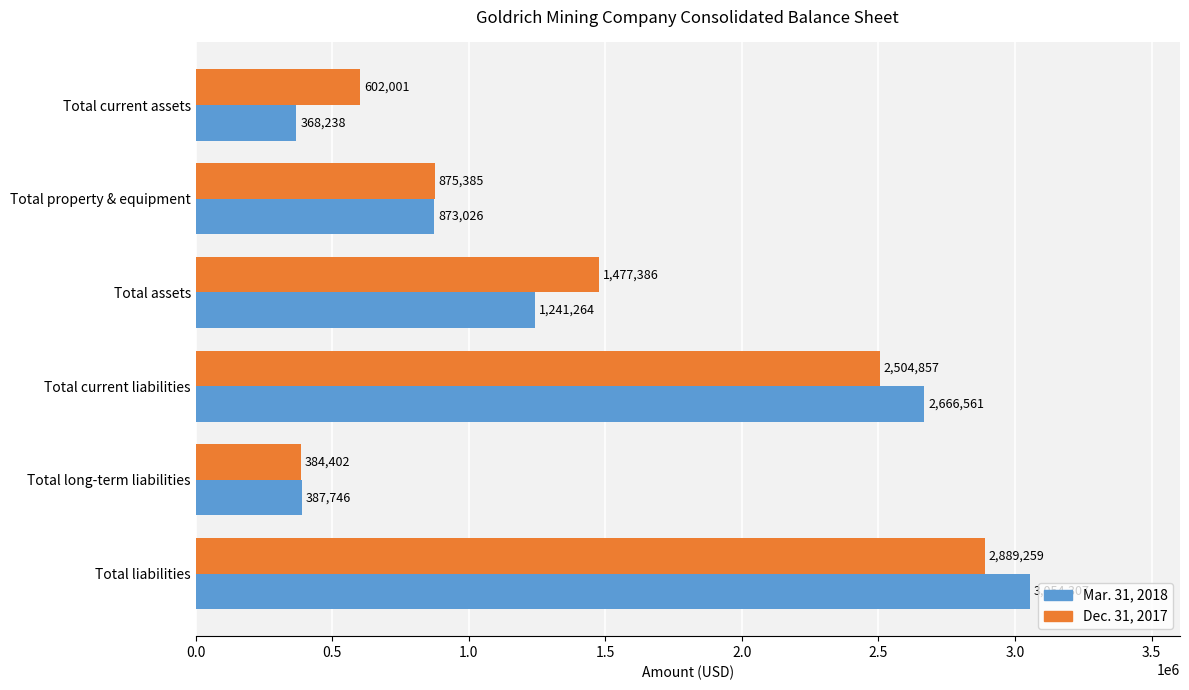

What is the lowest value of the Dec. 31, 2017 series?

384402